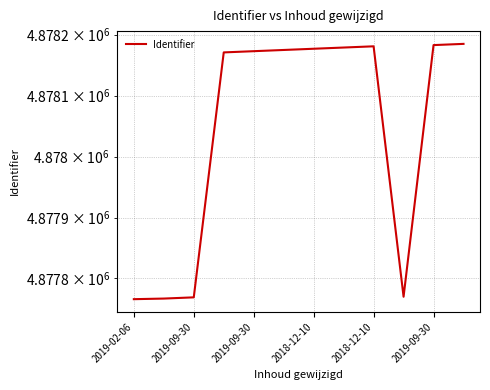

Which has a higher value, 2019-09-30 or 2019-09-30?

2019-09-30